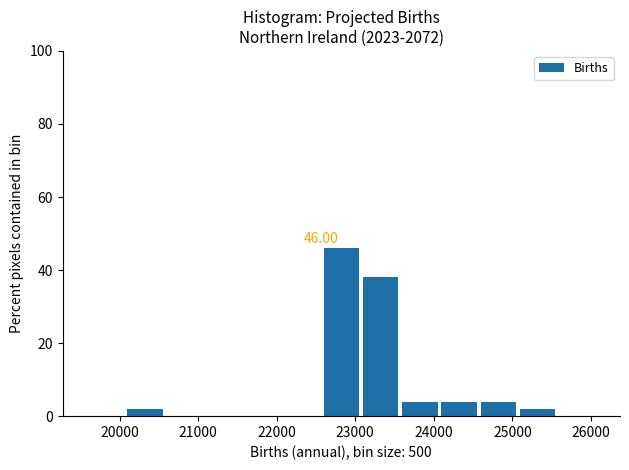

Over which range of the x-axis is the bar tallest?

22600 to 23100